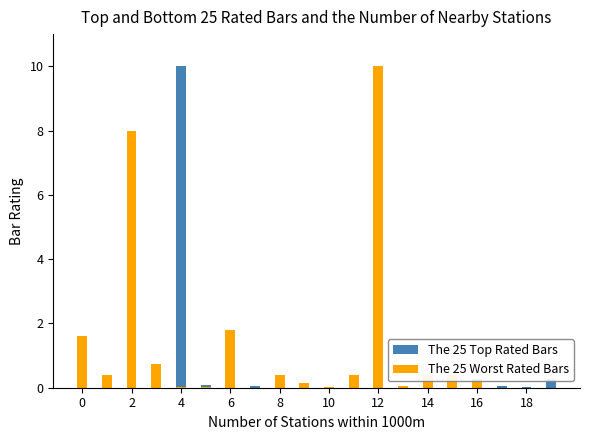

List the series in order of their peak value, lowest first.

The 25 Top Rated Bars, The 25 Worst Rated Bars